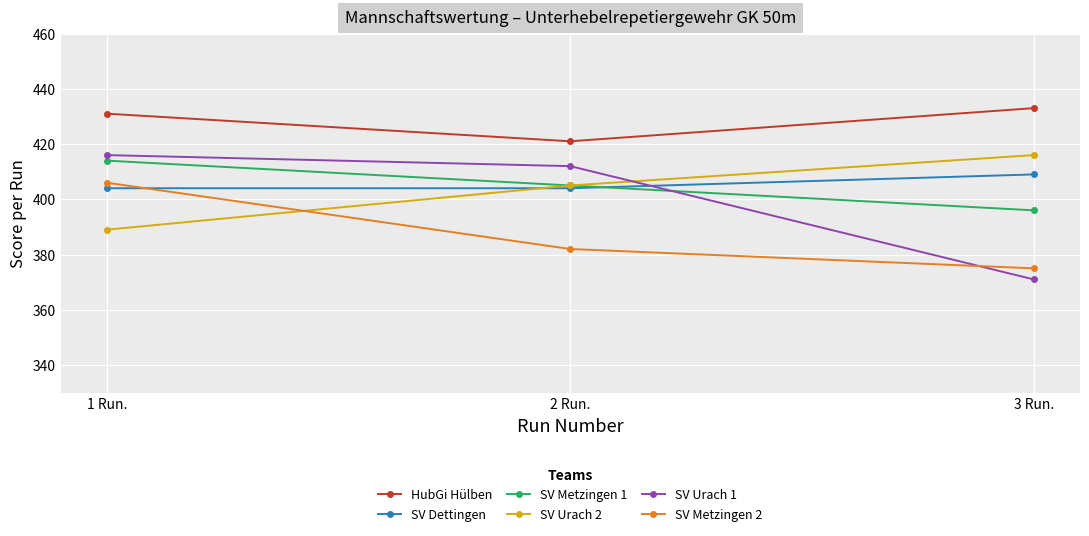

Which series has the largest range (max minus min)?

SV Urach 1